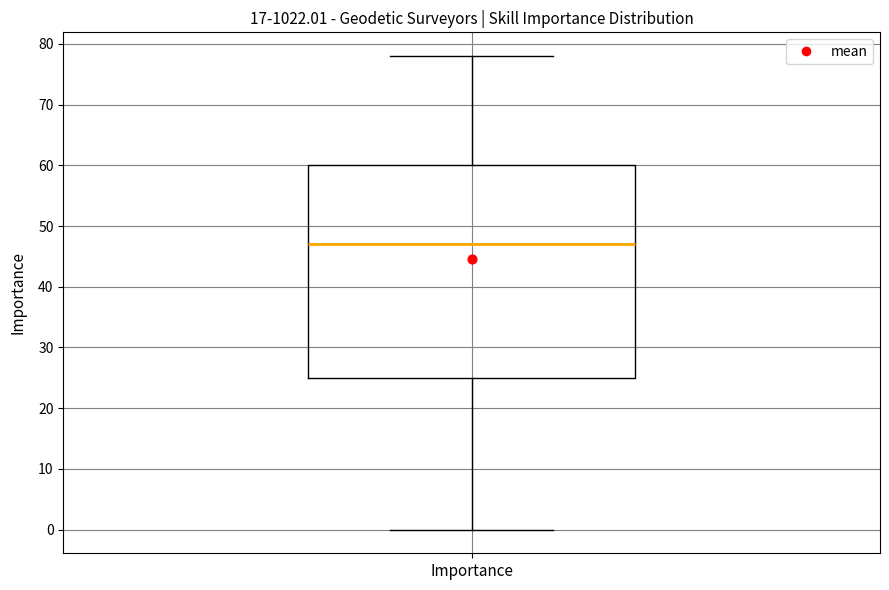

Transcribe this box plot: give where the median line is, the range the box spans, and where the two whiskers end, as read against the y-axis. The values are not printed on the chart, so give them approximately, as read against the axis.

median 47, box 25 to 60, whiskers 0 to 78